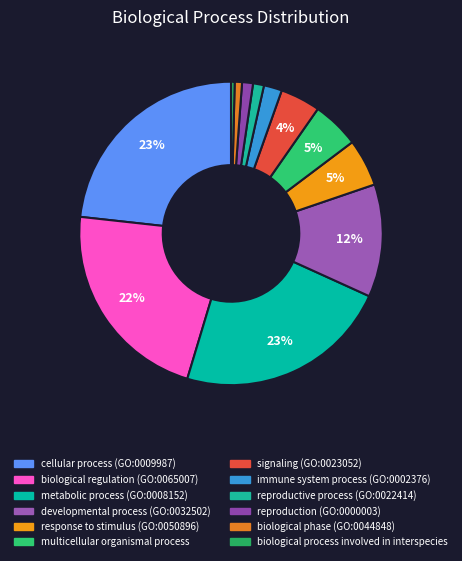

The metabolic process (GO:0008152) slice represents 37% of the pie. True or false?

False